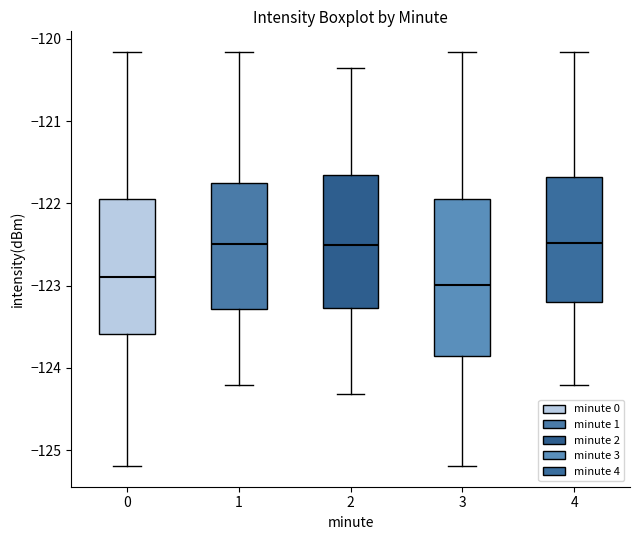

Reading left to right, read every box against the y-axis: the position of its median line, the range the box covers, and the ends of its whiskers. The values are not printed on the chart, so give them approximately, as read against the axis.

0: median -122.9, box -123.6 to -122.0, whiskers -125.2 to -120.2
1: median -122.5, box -123.3 to -121.8, whiskers -124.2 to -120.2
2: median -122.5, box -123.3 to -121.7, whiskers -124.3 to -120.4
3: median -123.0, box -123.9 to -122.0, whiskers -125.2 to -120.2
4: median -122.5, box -123.2 to -121.7, whiskers -124.2 to -120.2